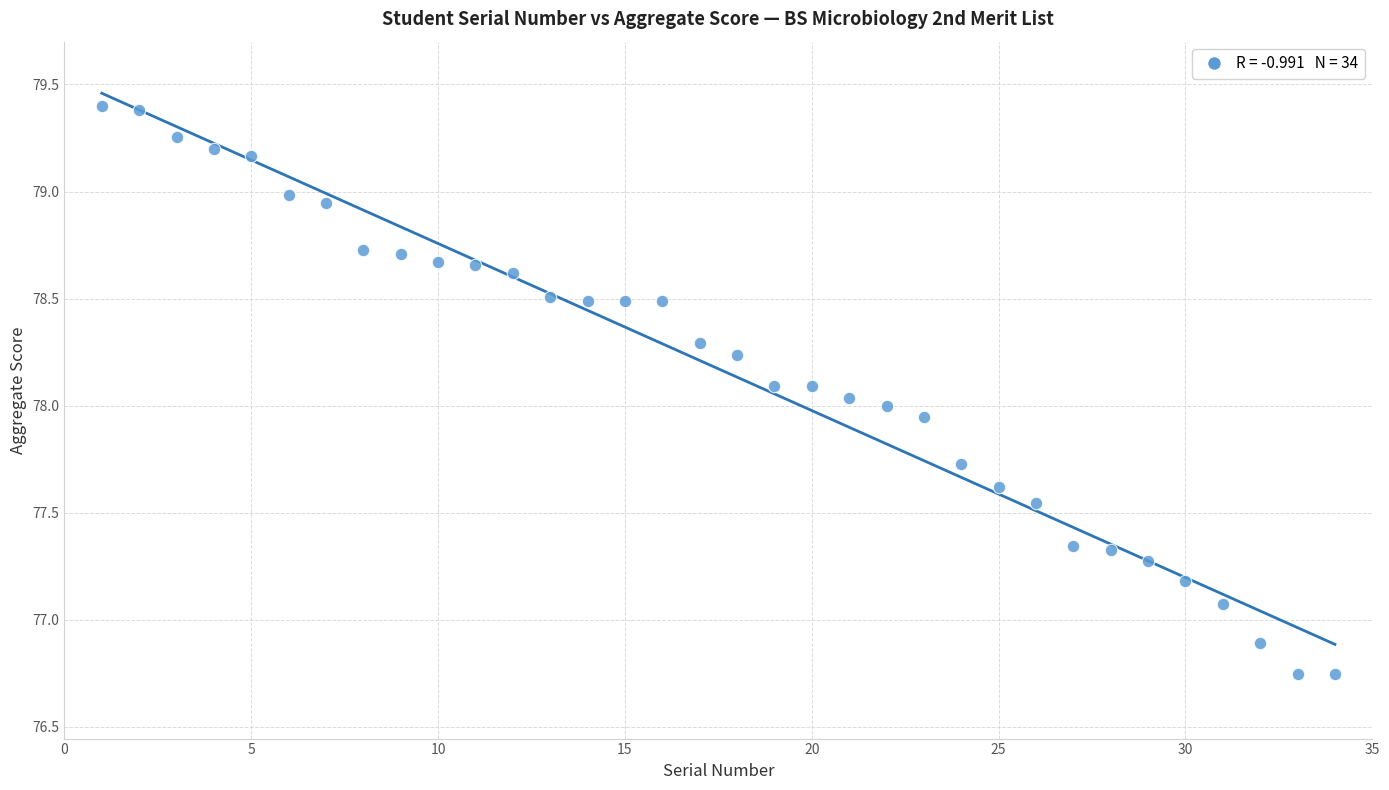

What is the range of X values (max minus min)?

33.0